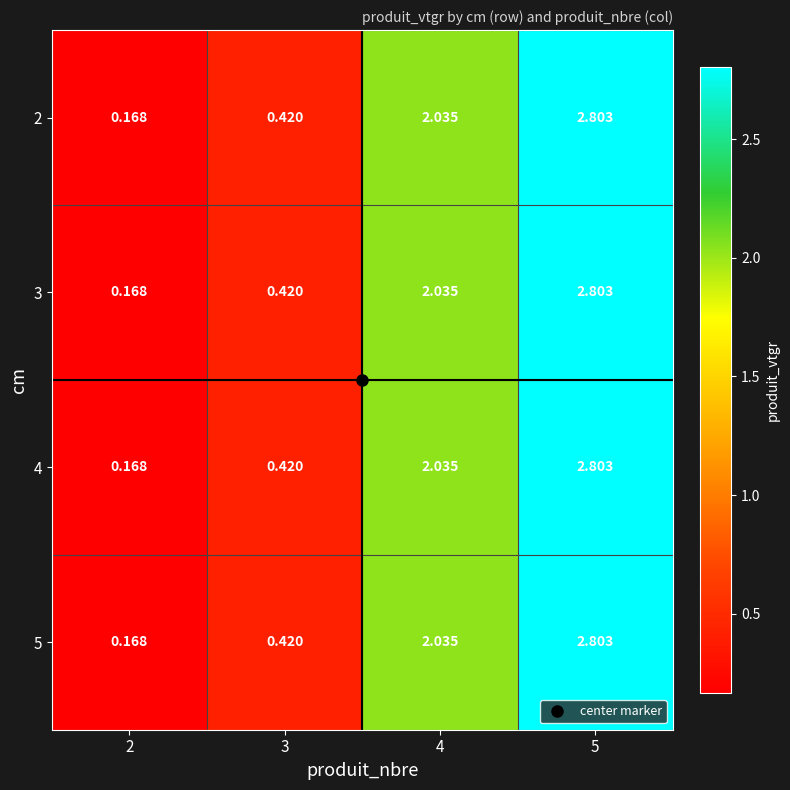

Is the value of 4 at 3 greater than the value of 5 at 2?

Yes